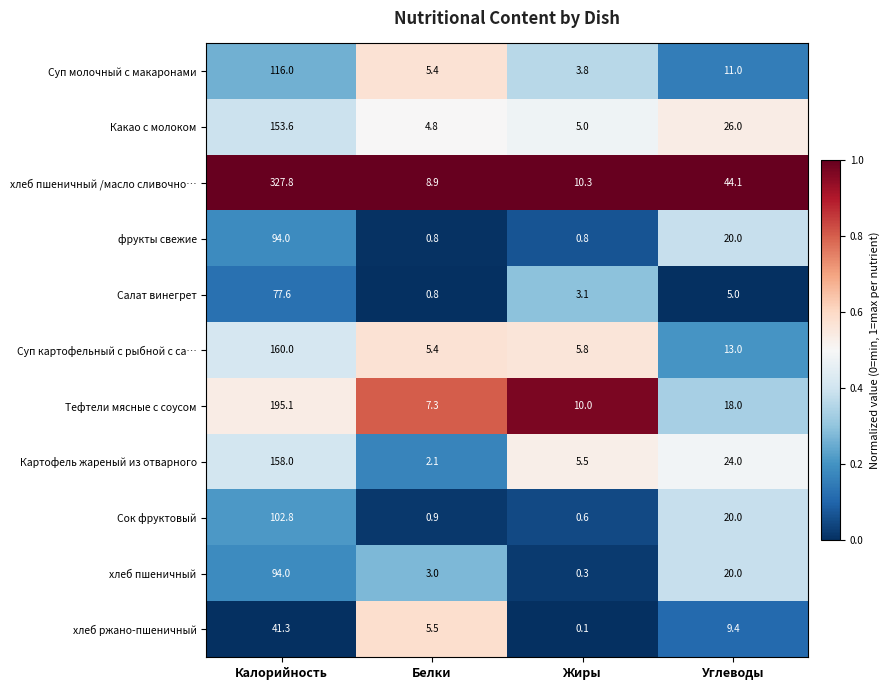

Where is Суп картофельный с рыбной с са… nearest to the value 82?

Углеводы